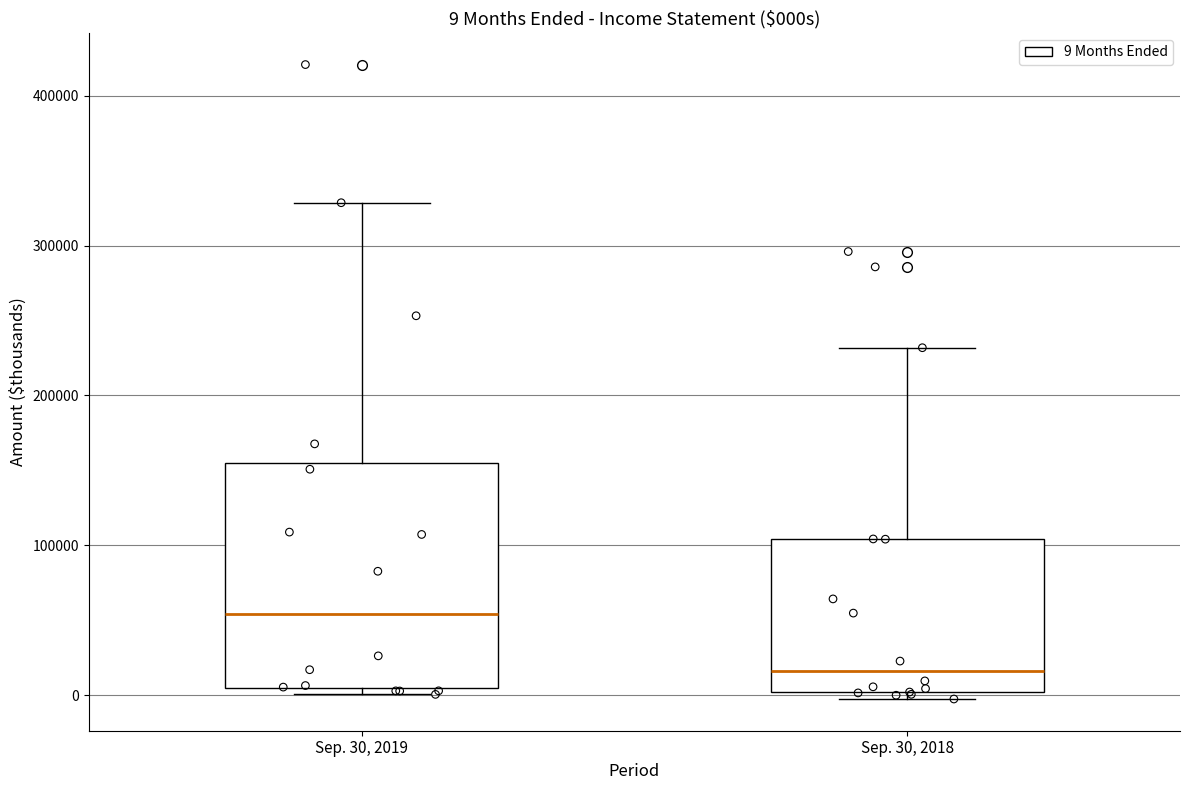

Comparing the boxes themselves (not the whiskers), which one is the tallest?

Sep. 30, 2019